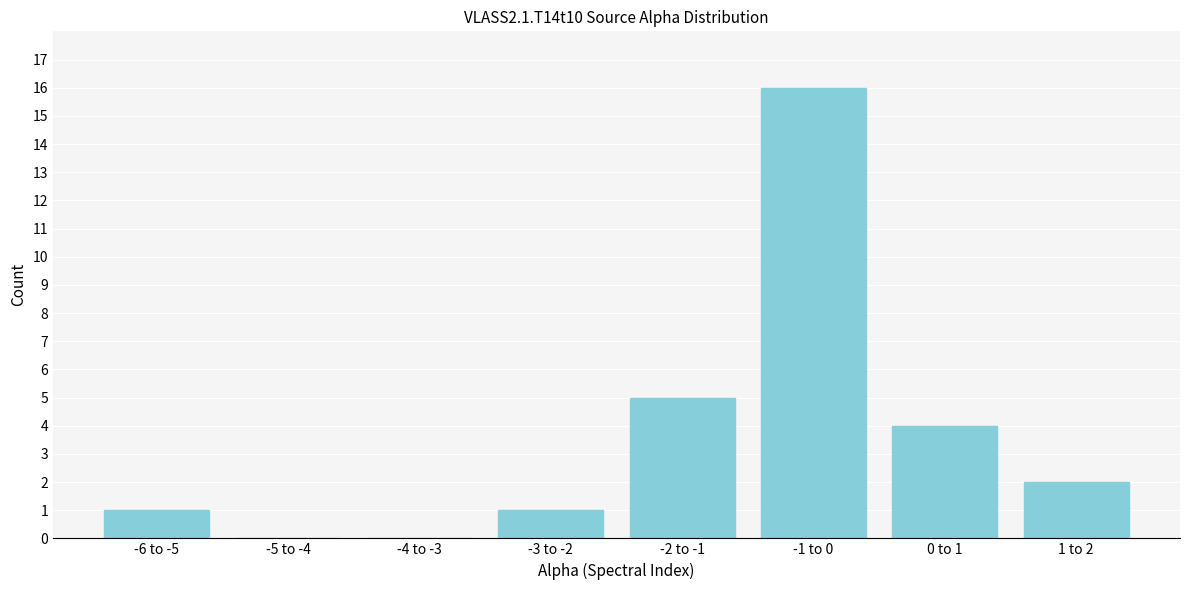

Reading left to right, transcribe all the data shown in this chart.

-6 to -5=1	-5 to -4=0	-4 to -3=0	-3 to -2=1	-2 to -1=5	-1 to 0=16	0 to 1=4	1 to 2=2